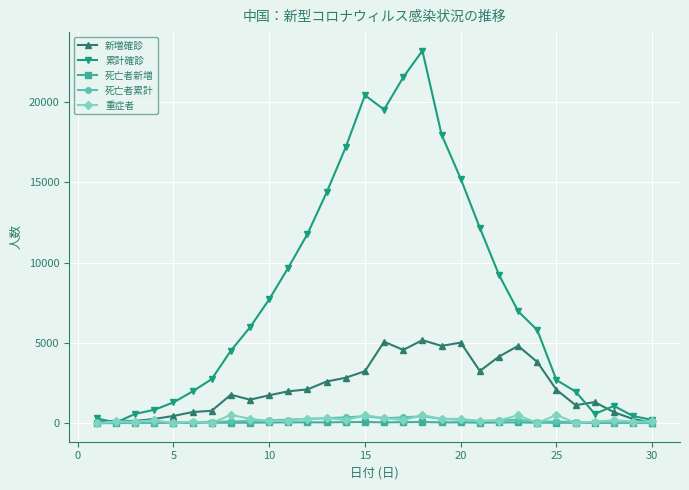

At how many categories does at least one series exceed 12793?

8